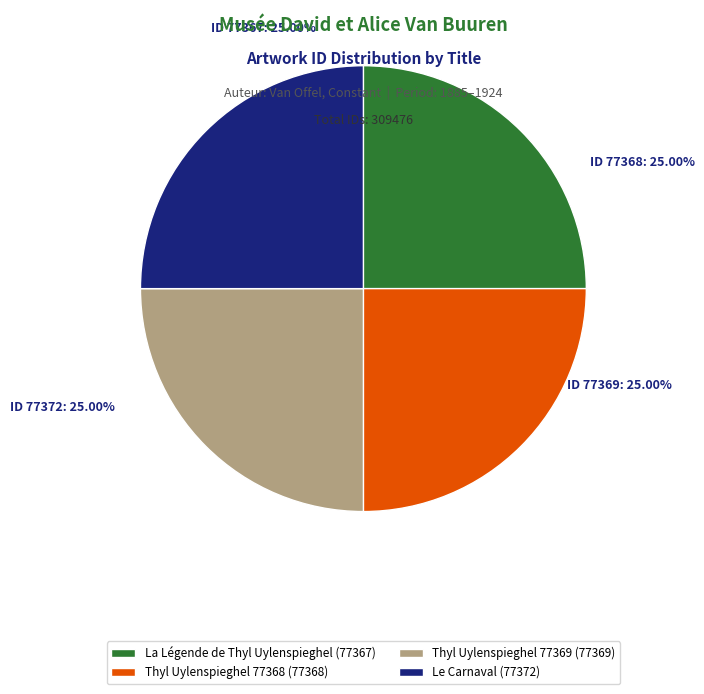

Count the number of slices in the pie.

4